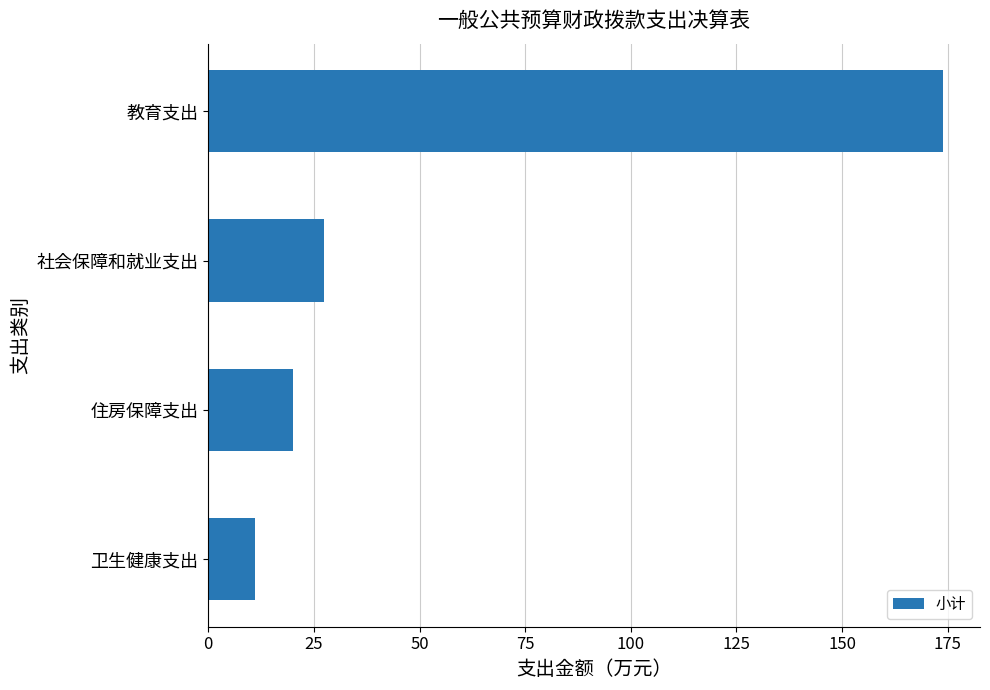

Which label corresponds to the largest value in the chart?

教育支出